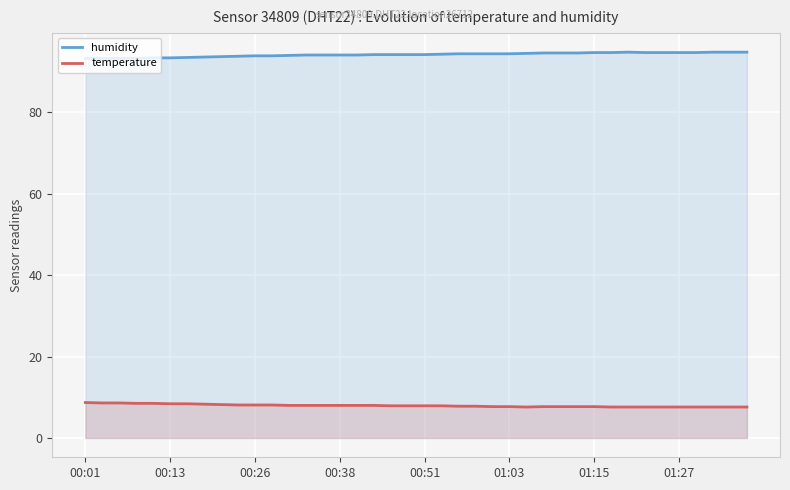

The value of humidity at 11 is 93.8. True or false?

True